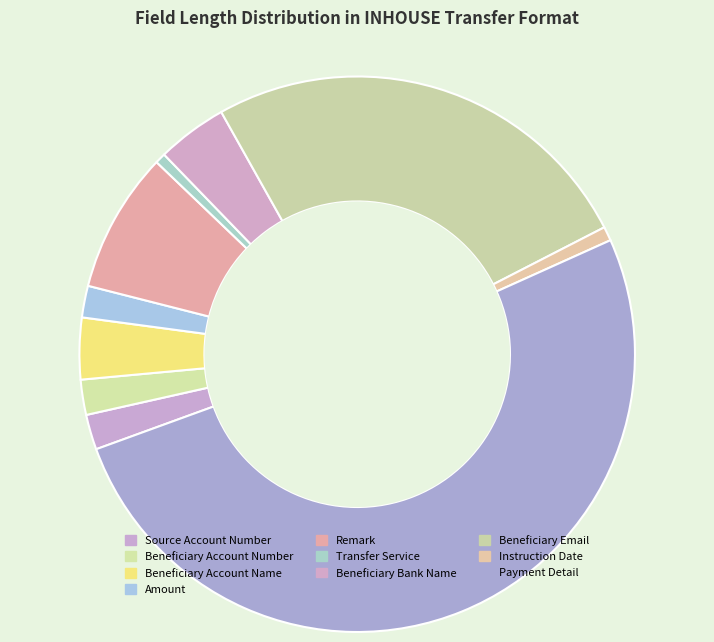

Between Source Account Number and Beneficiary Bank Name, which is larger?

Beneficiary Bank Name